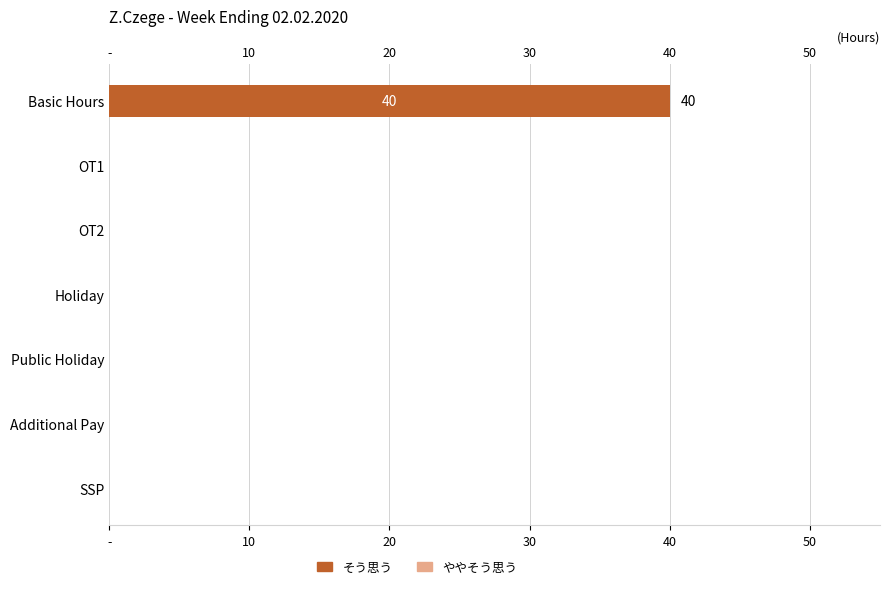

At how many categories does at least one series exceed 22?

1